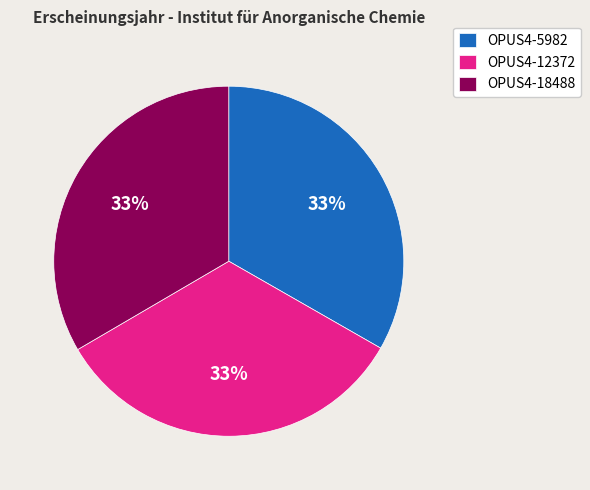

Do OPUS4-5982 and OPUS4-18488 together represent more than half of the pie?

Yes